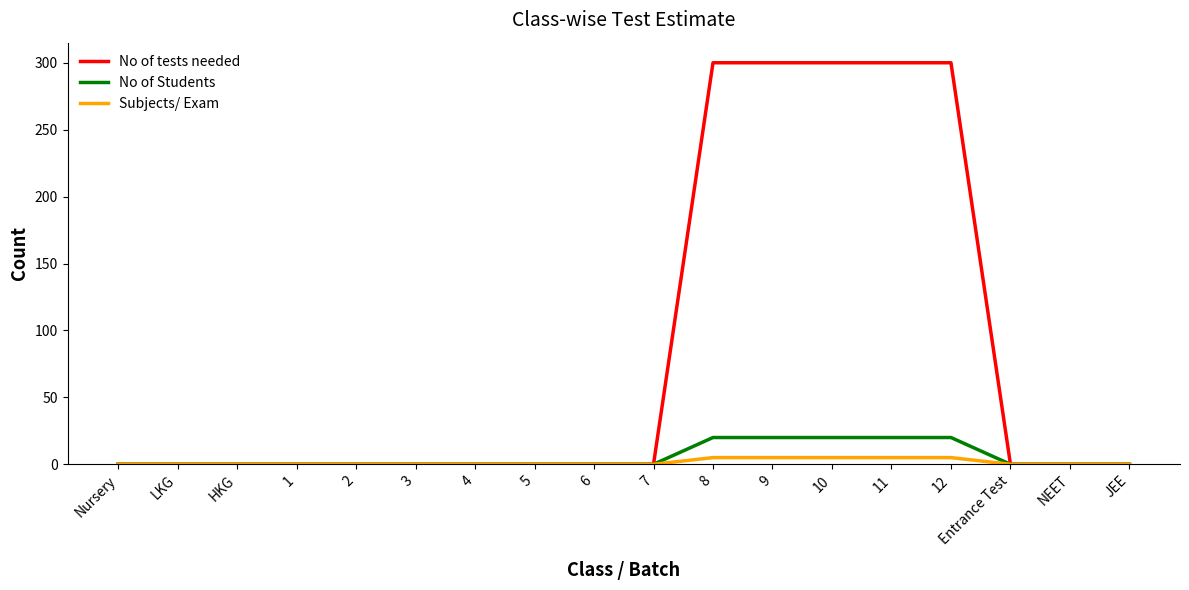

How many series are shown in this chart?

3